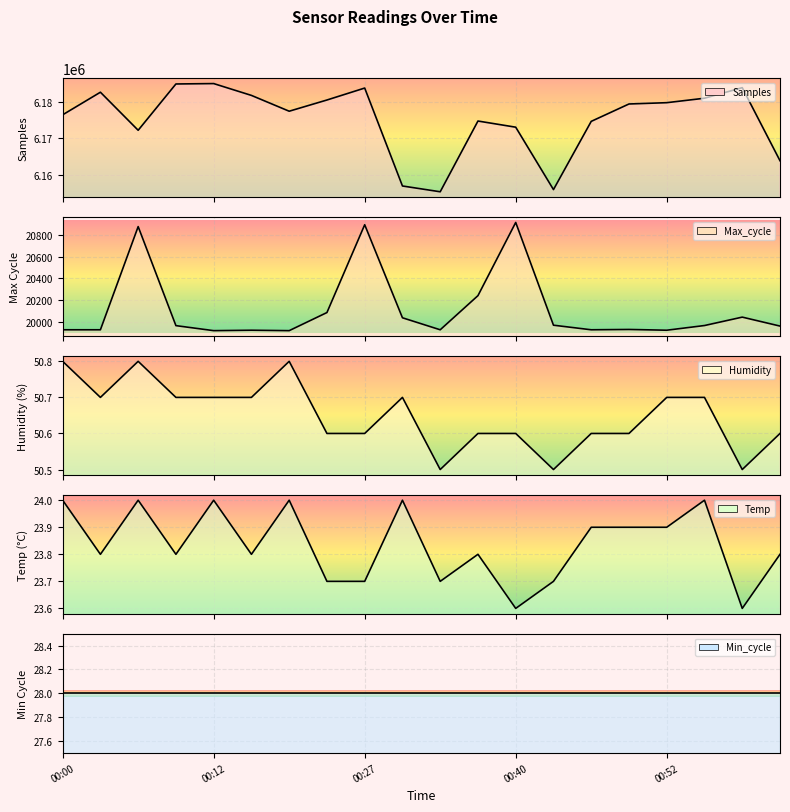

At which category does Max_cycle reach its first local peak?

00:06